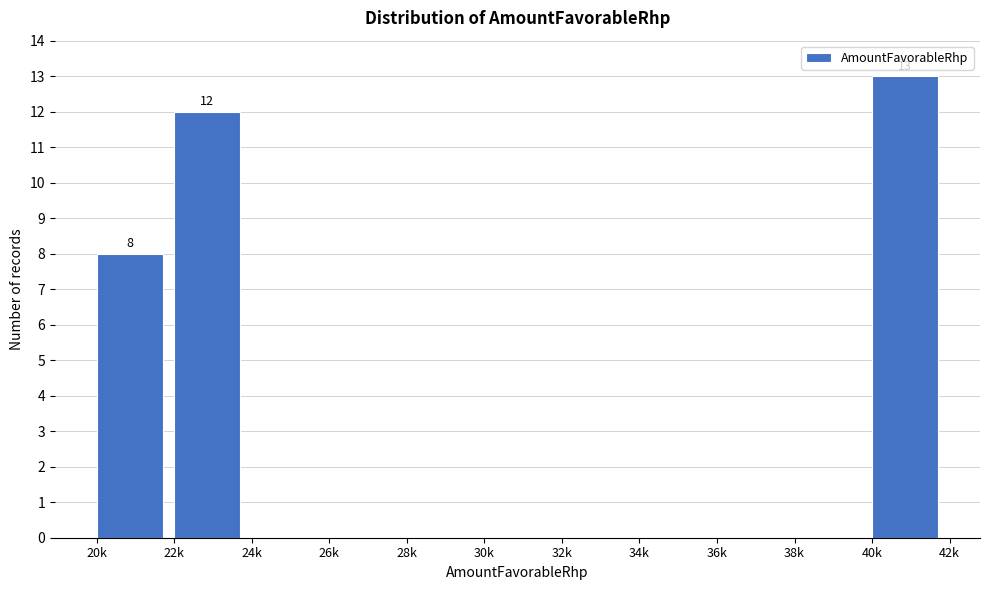

Reading left to right, extract all data points from this chart.

20k=8	22k=12	24k=0	26k=0	28k=0	30k=0	32k=0	34k=0	36k=0	38k=0	40k=13